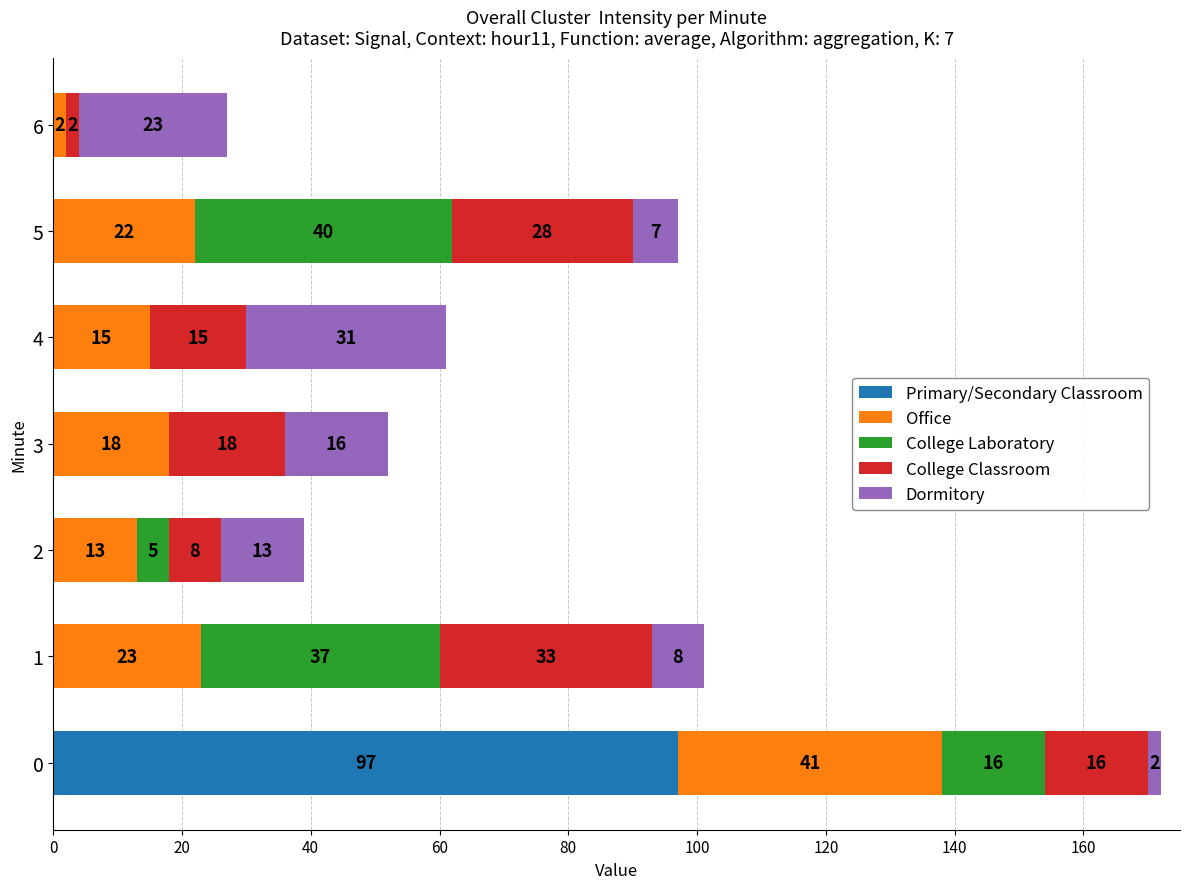

How many values in the Primary/Secondary Classroom series exceed 0?

1